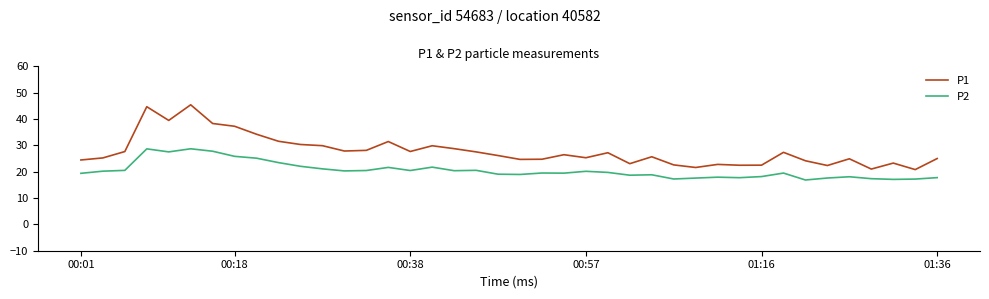

True or false: P2 and P1 cross at least once.

False